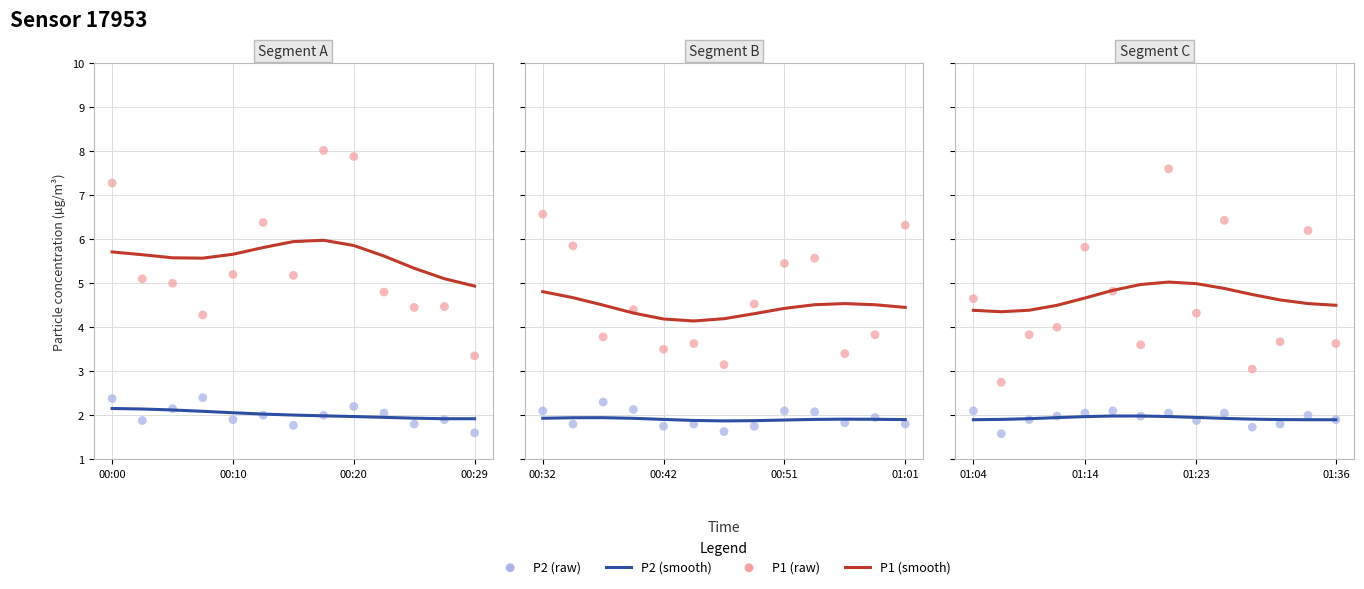

At which category is the sum across all series the highest?

7